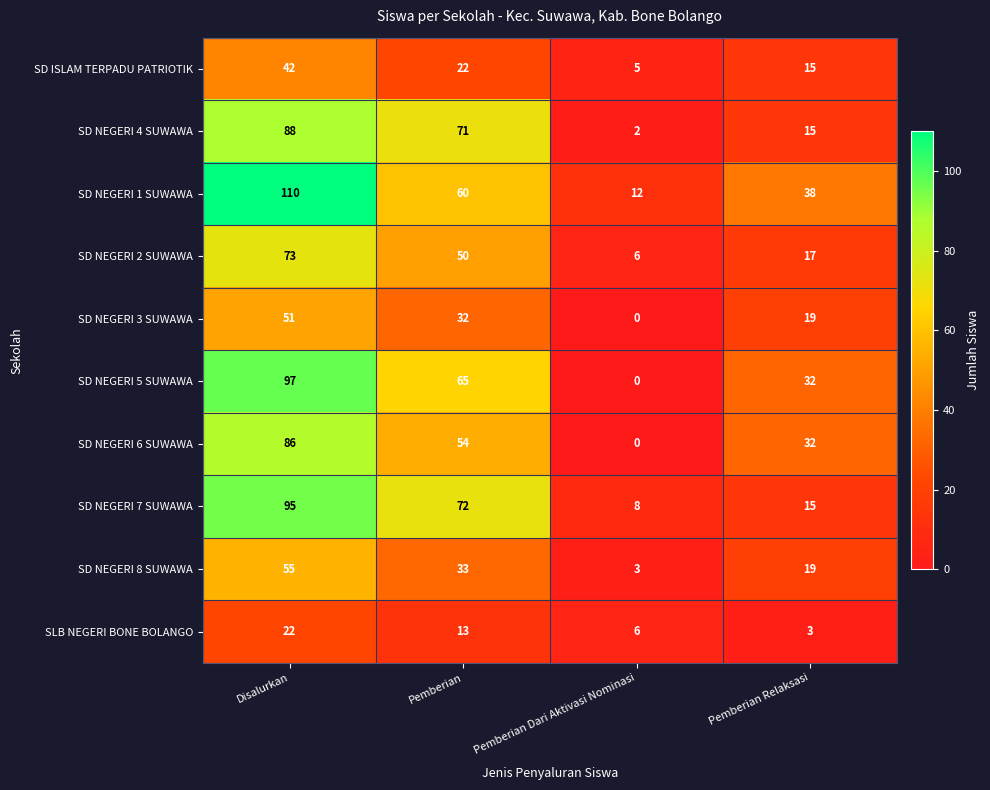

Which label corresponds to the smallest value in the chart?

Pemberian Dari Aktivasi Nominasi